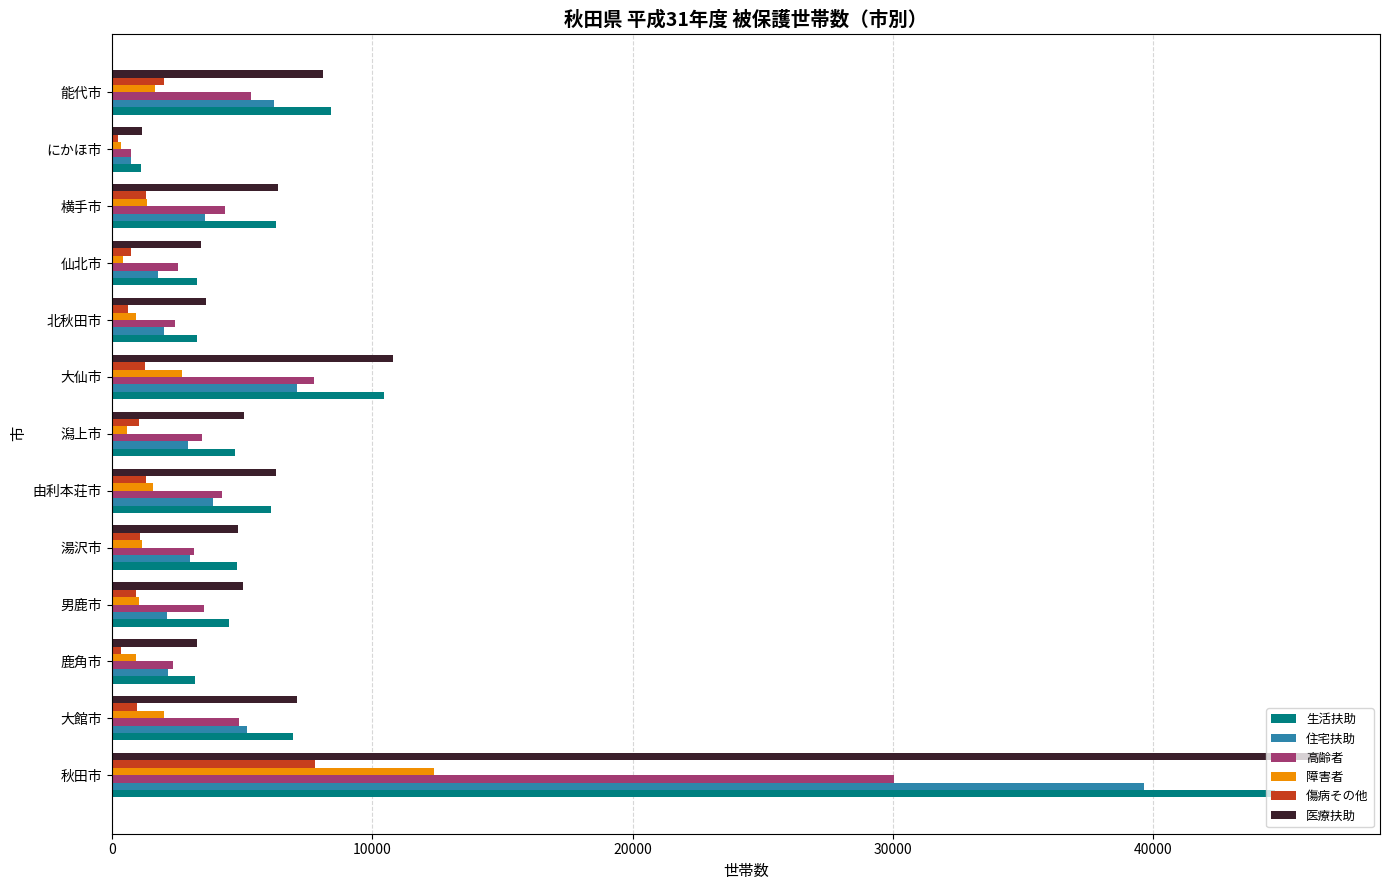

What is the average value of the 高齢者 series?

5757